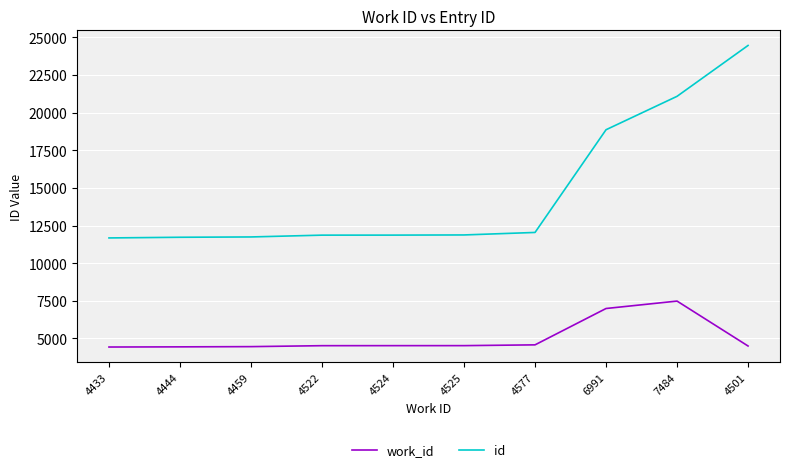

What position from the right is 7484?

2